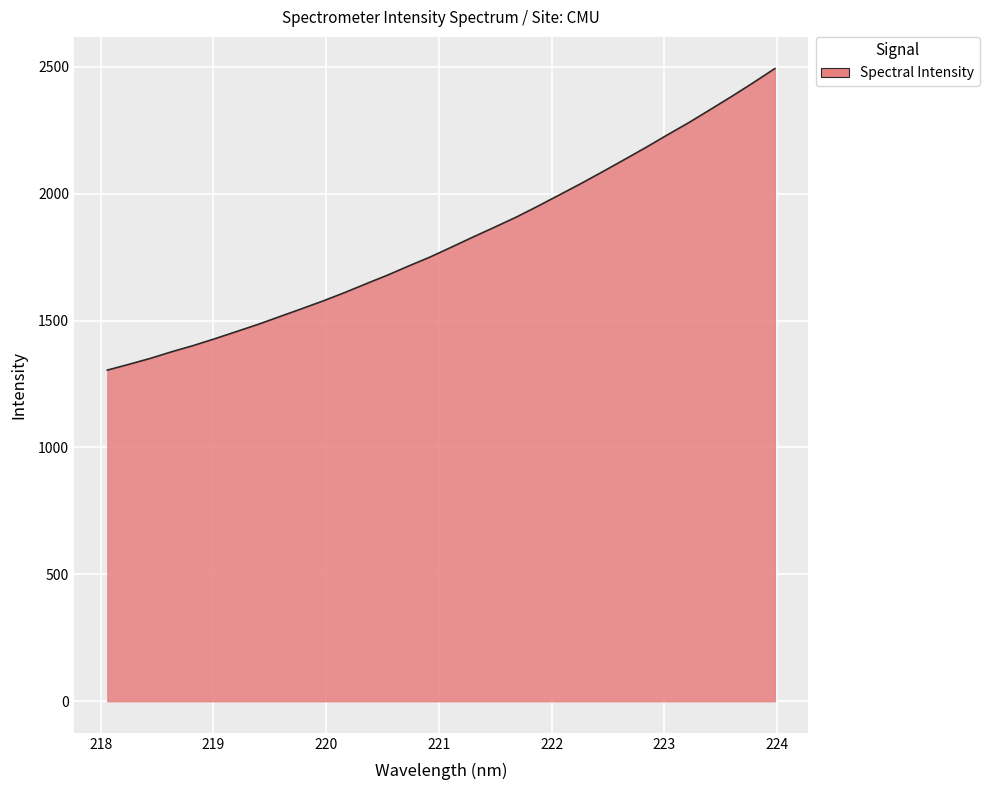

How many values are below 1790?

16